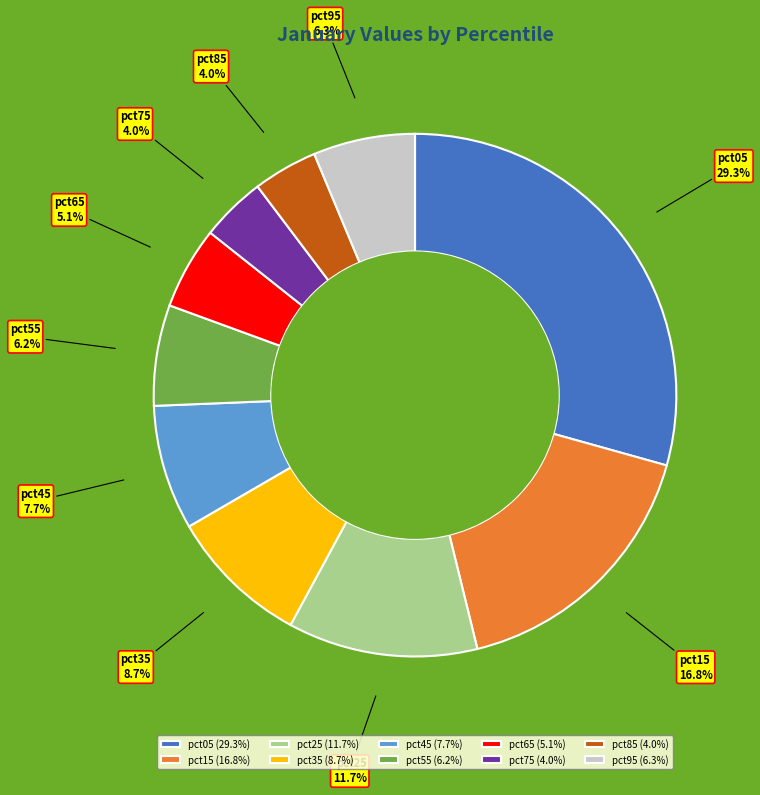

Count the number of slices in the pie.

10